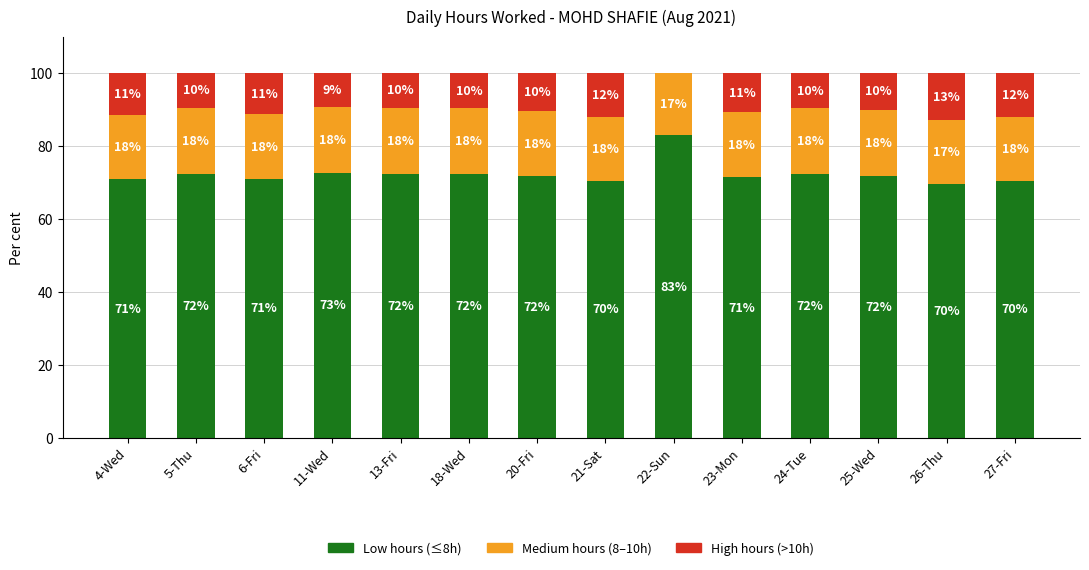

Where does the Low hours (≤8h) series first go above 71?

5-Thu